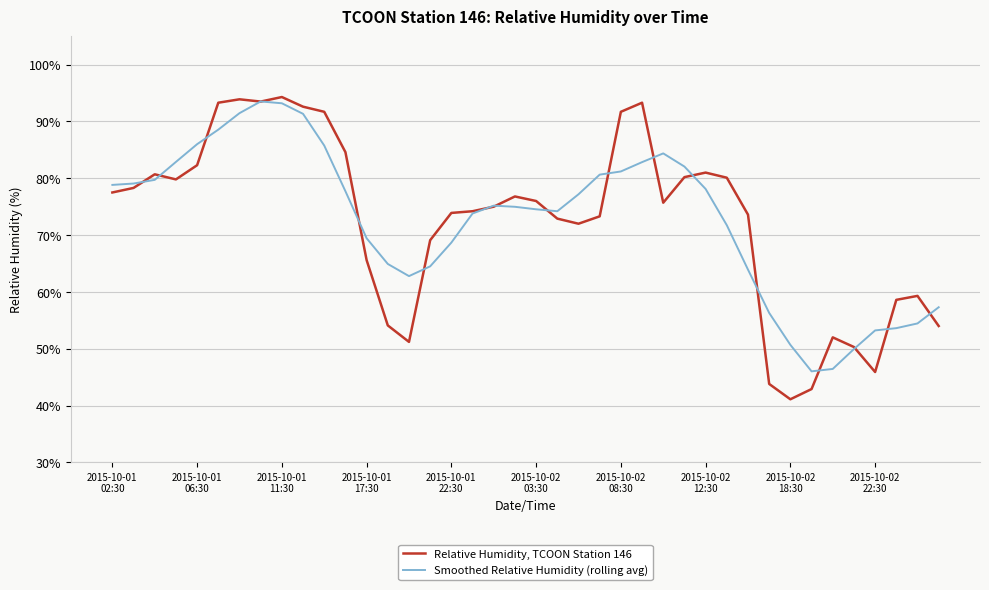

What is the highest value of the Smoothed Relative Humidity (rolling avg) series?

93.5